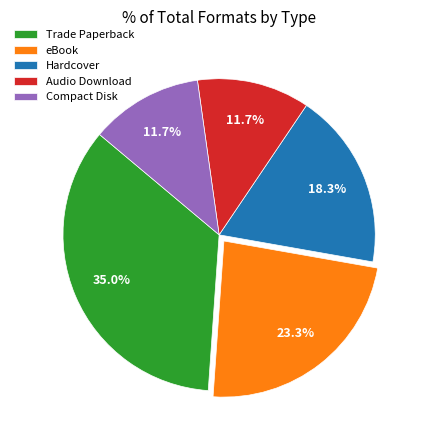

True or false: Audio Download accounts for 24% of the total.

False